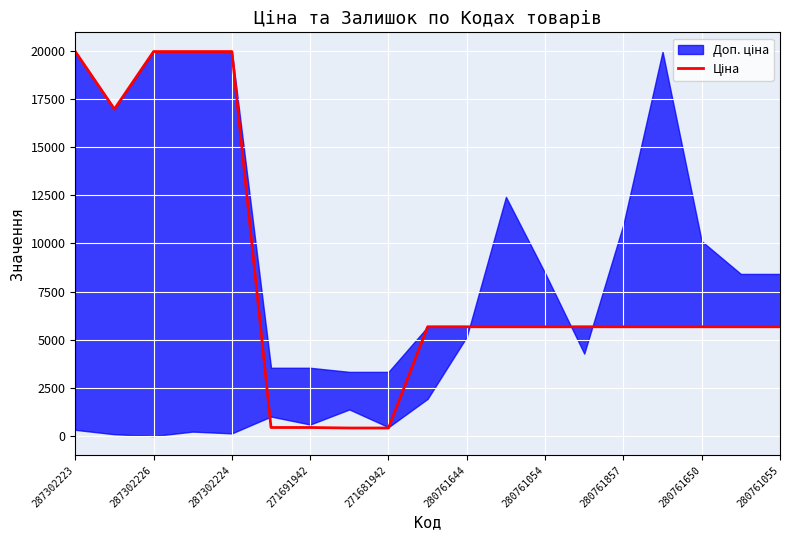

Reading right to left, list all the values displayed in this chart.

5673.8	5673.8	5673.8	5673.8	5673.8	5673.8	5673.8	5673.8	5673.8	5673.8	416.6	416.6	443.1	443.1	19964.2	19964.2	19964.2	16976.3	19964.2